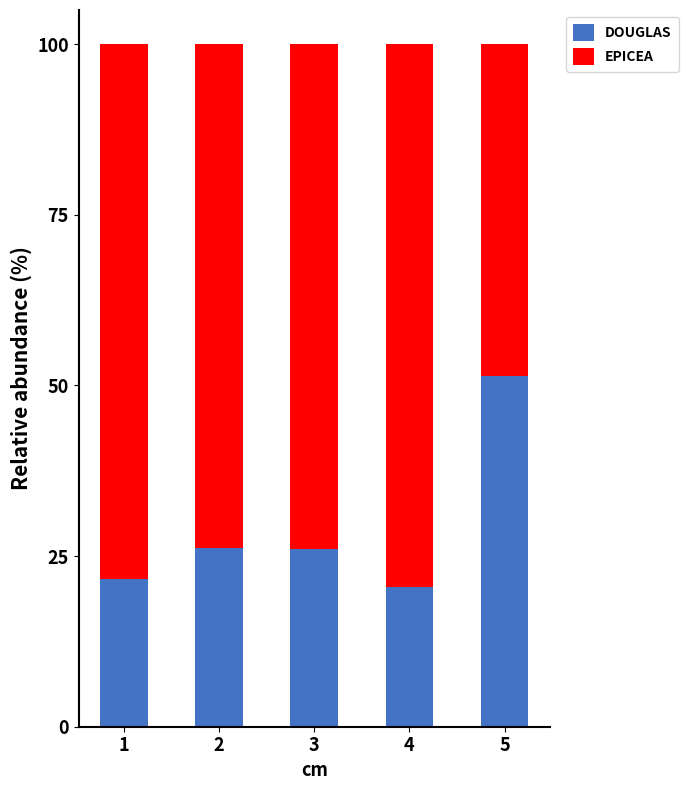

What is the total value across all series at 2?

100.0